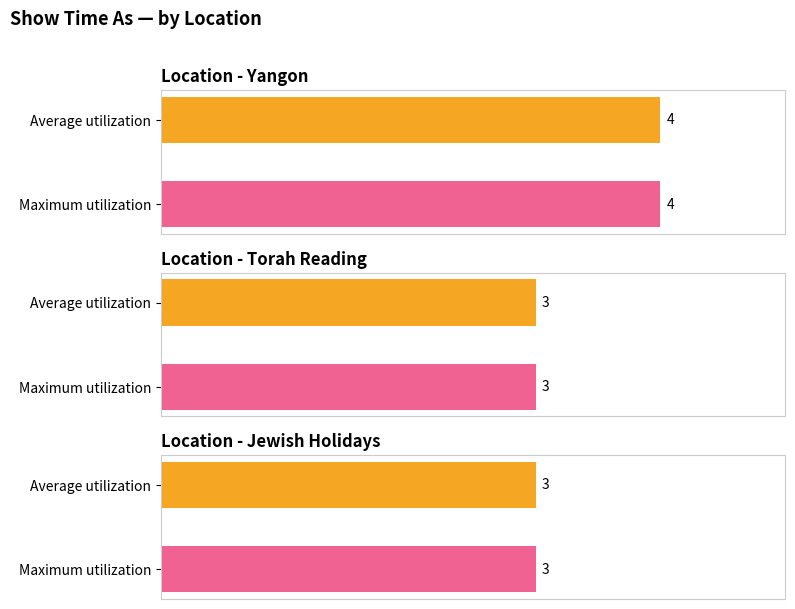

Which label corresponds to the largest value in the chart?

Yangon